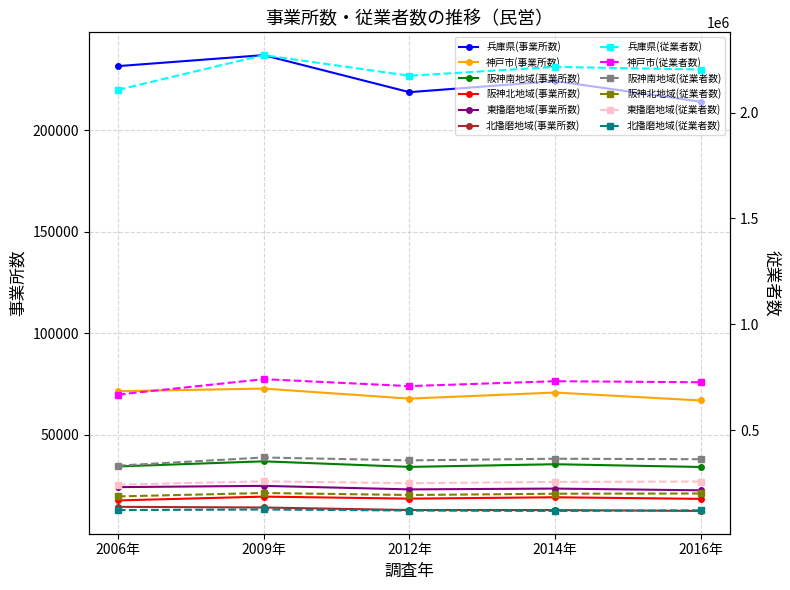

How many categories are shown in the chart?

5